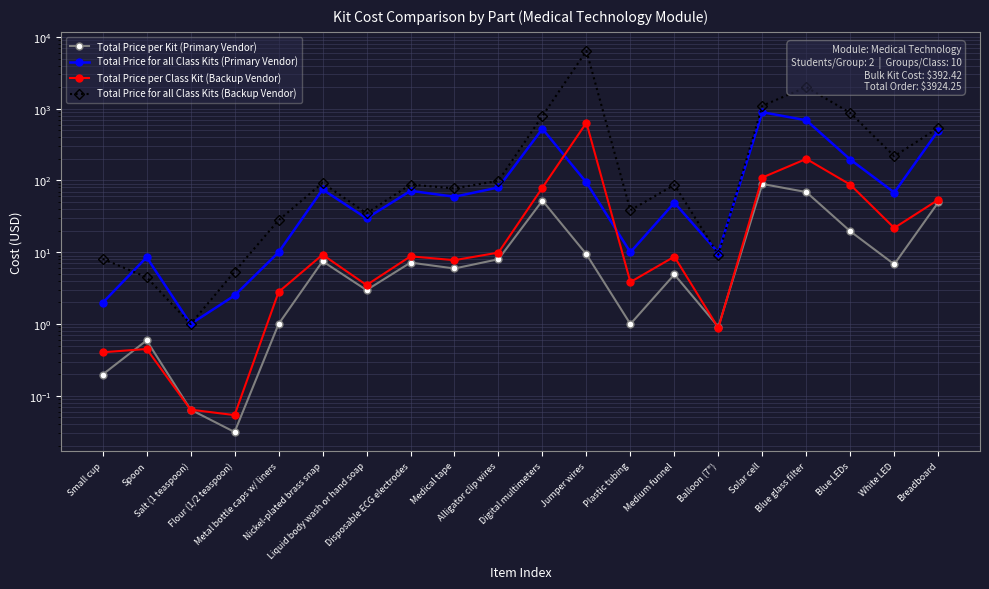

How many series are shown in this chart?

4